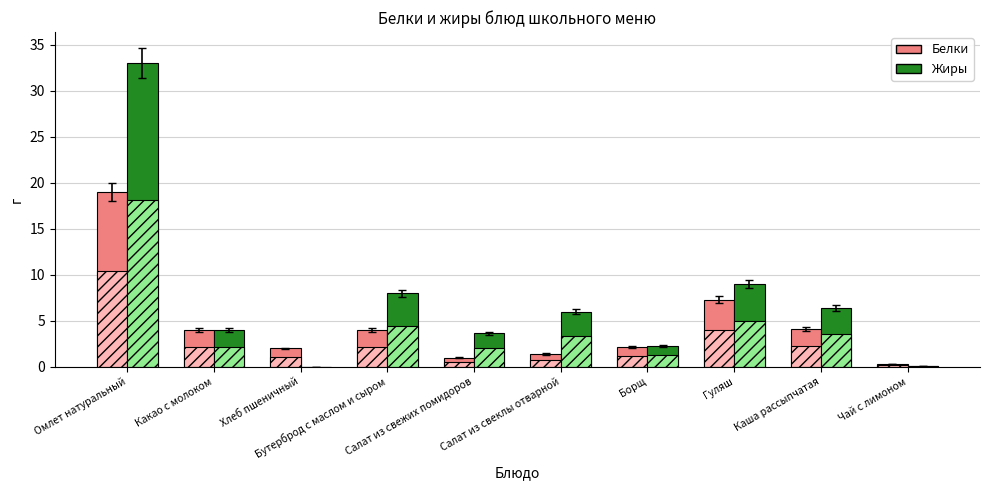

What is the sum of the Жиры values at Чай с лимоном and Салат из свежих помидоров?

3.8